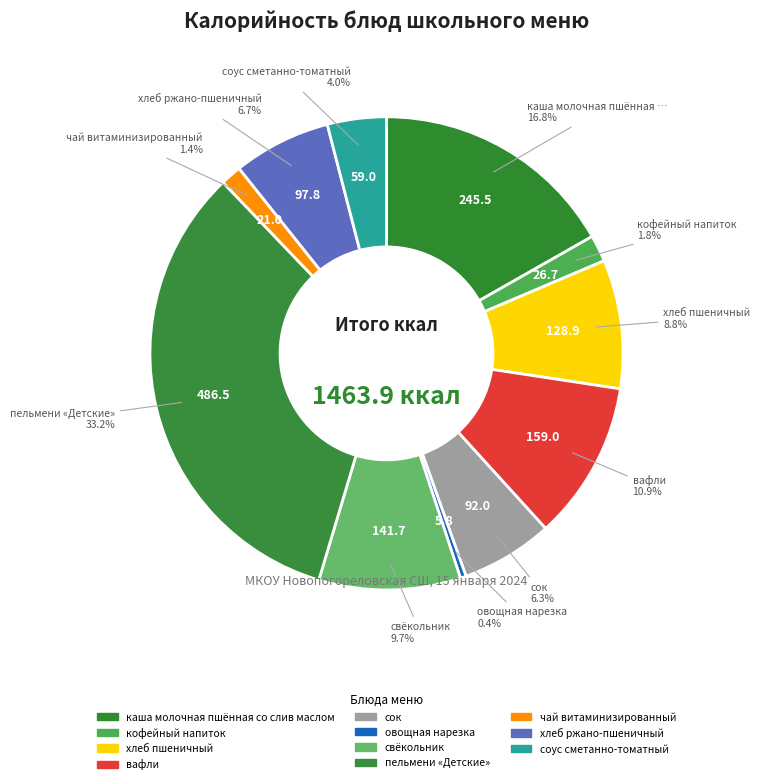

How many slices are in this pie chart?

11